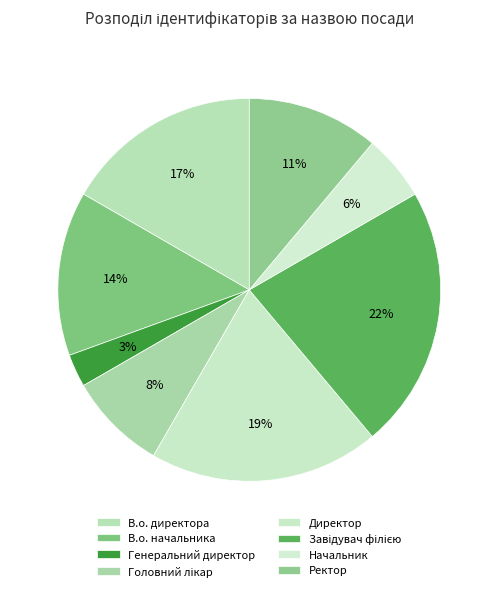

What is the largest slice in the pie chart?

Завідувач філією